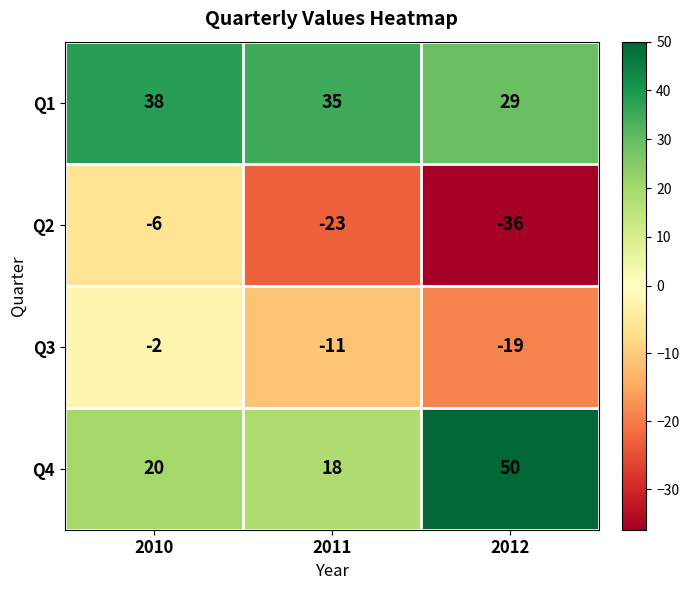

What is the greatest value displayed?

50